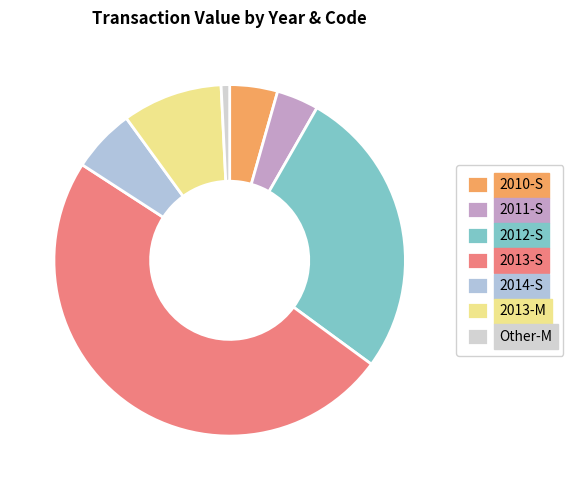

Count the number of slices in the pie.

7